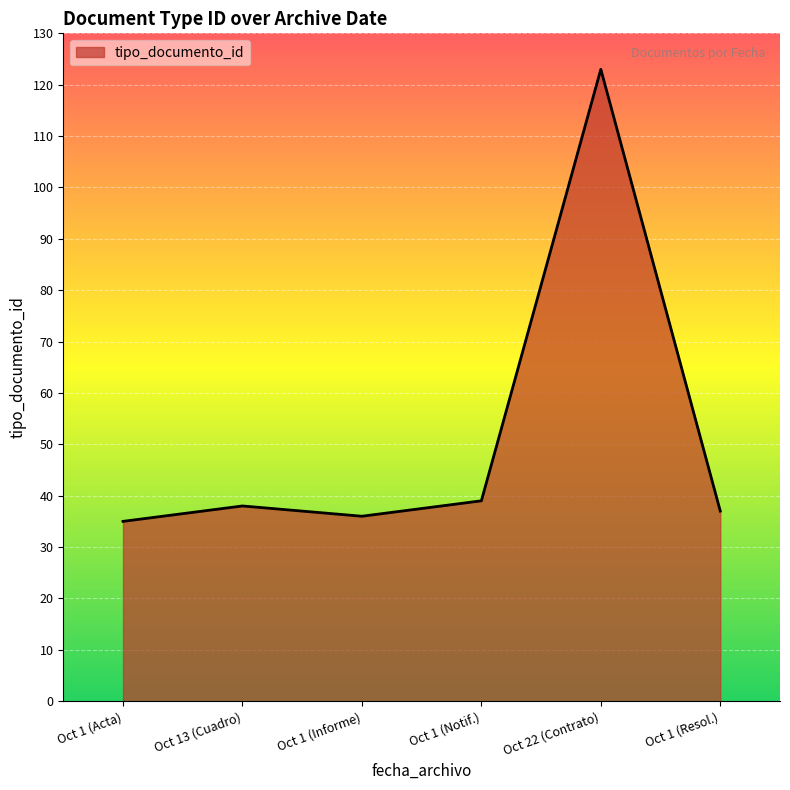

Approximately how many times larger is the value at Oct 1 (Informe) compared to Oct 1 (Notif.)?

0.9